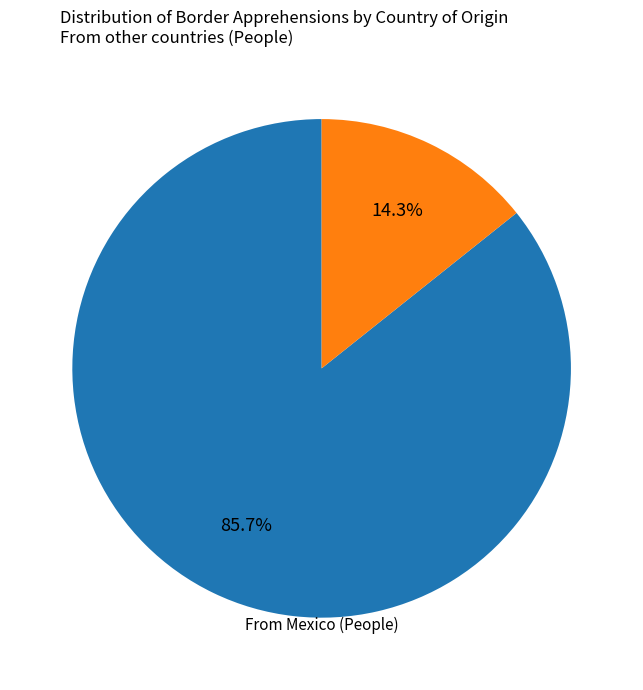

Is there any slice that represents more than half of the pie?

Yes